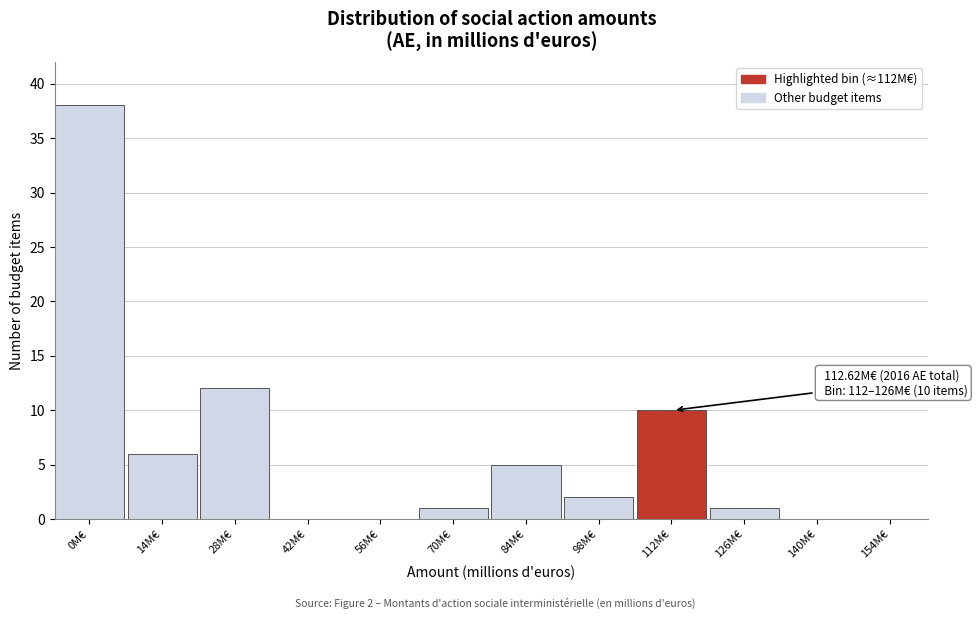

Reading right to left, list all the values displayed in this chart.

154M€=0	140M€=0	126M€=1	112M€=10	98M€=2	84M€=5	70M€=1	56M€=0	42M€=0	28M€=12	14M€=6	0M€=38